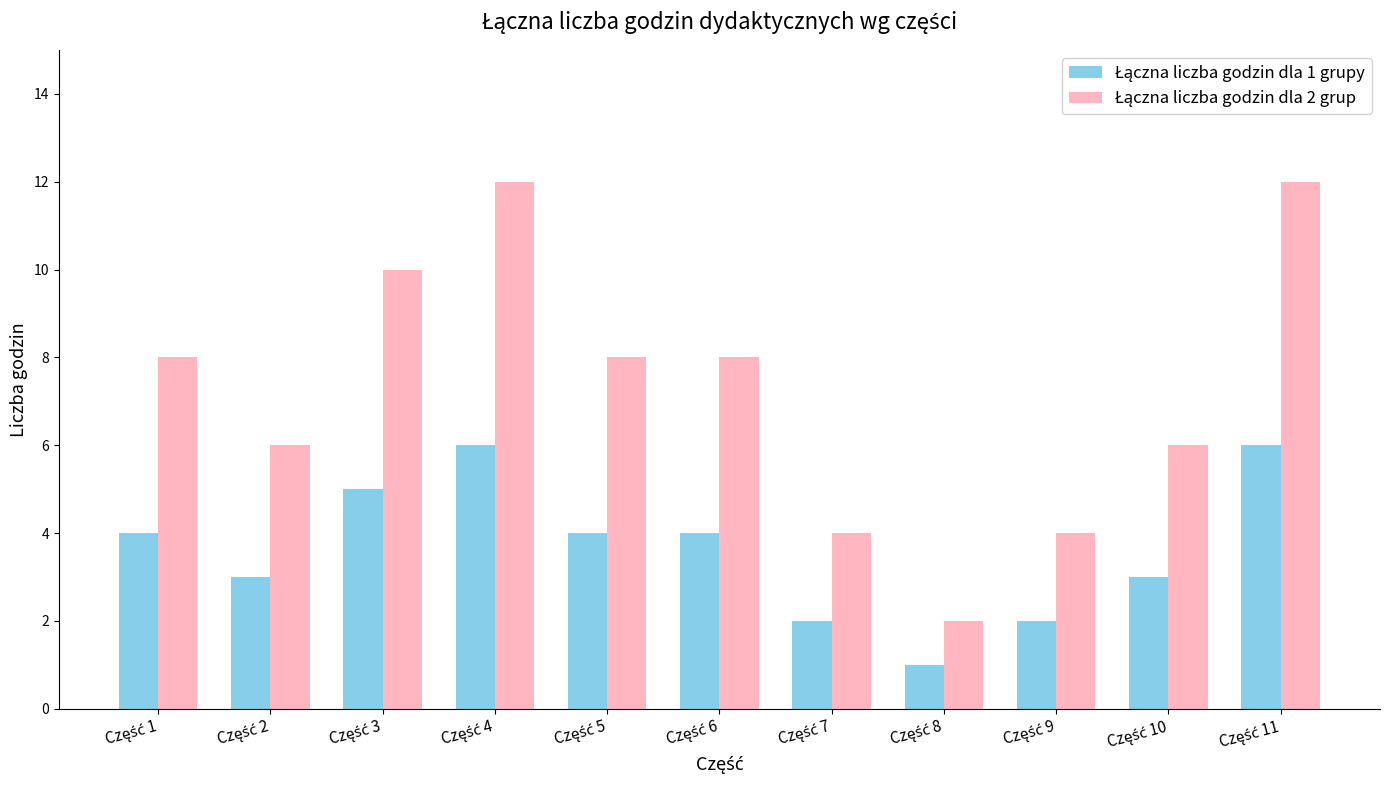

What is the maximum value shown in the chart?

12